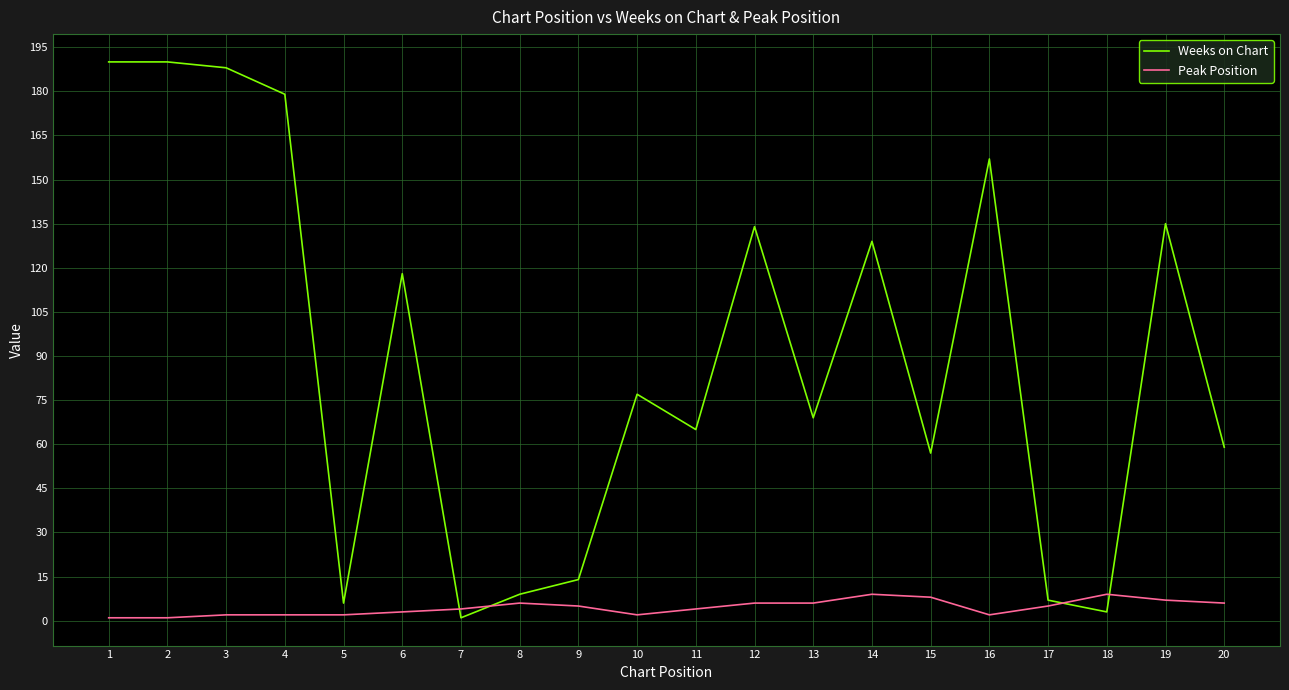

What is the maximum value shown in the chart?

190